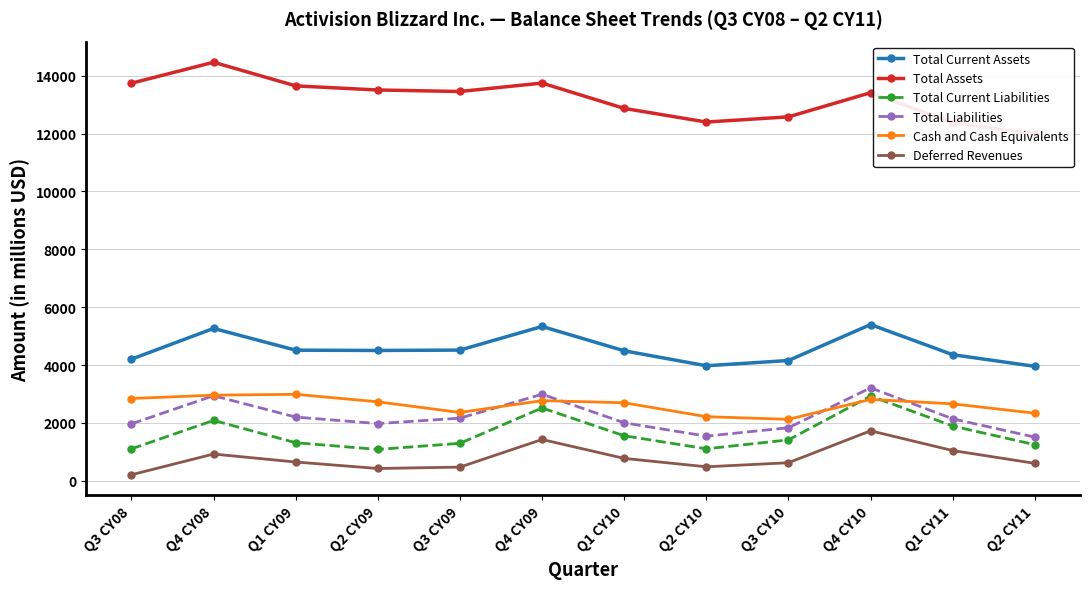

True or false: Total Assets and Total Liabilities intersect in this chart.

False